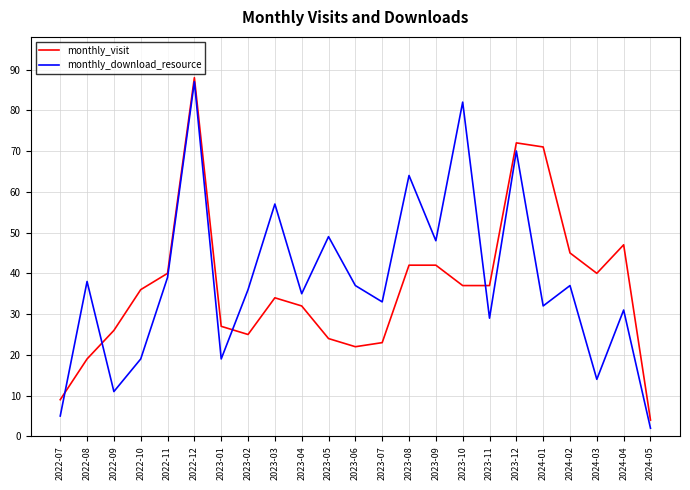

Is the value of monthly_visit at 2023-08 greater than the value of monthly_download_resource at 2023-09?

No